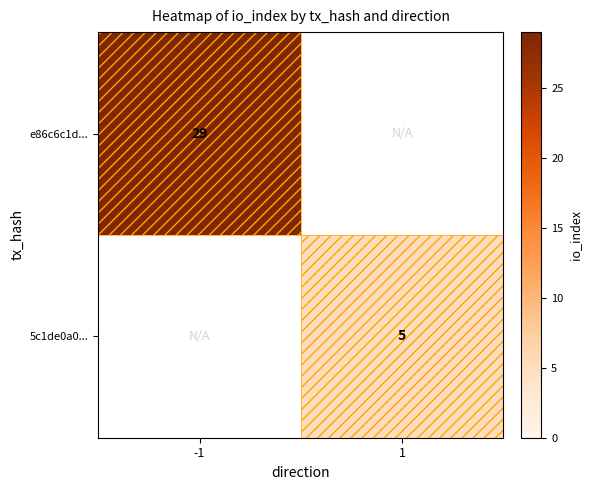

Count the number of categories in the chart.

2